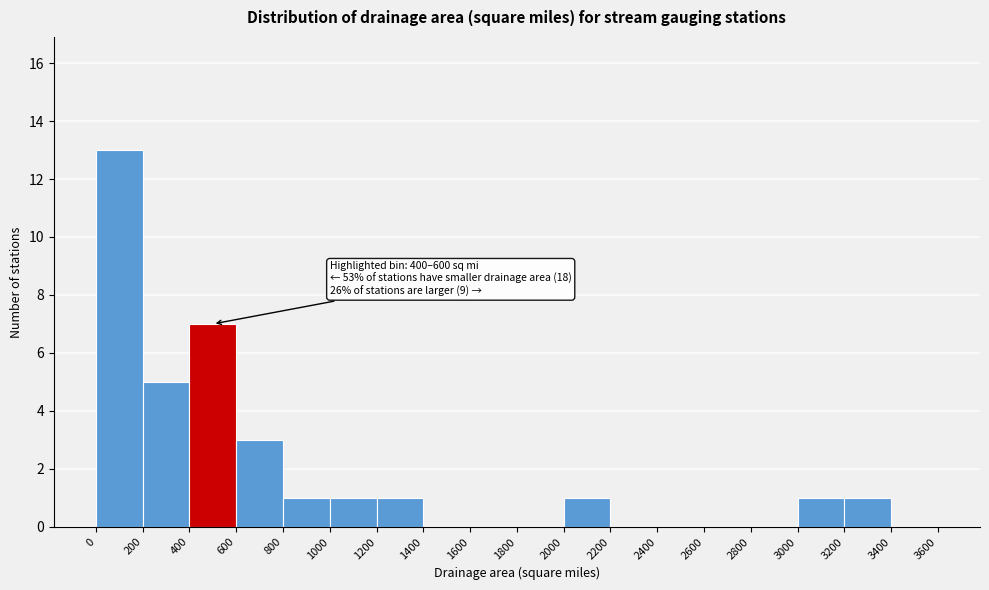

Over which range of the x-axis is the bar tallest?

0 to 200